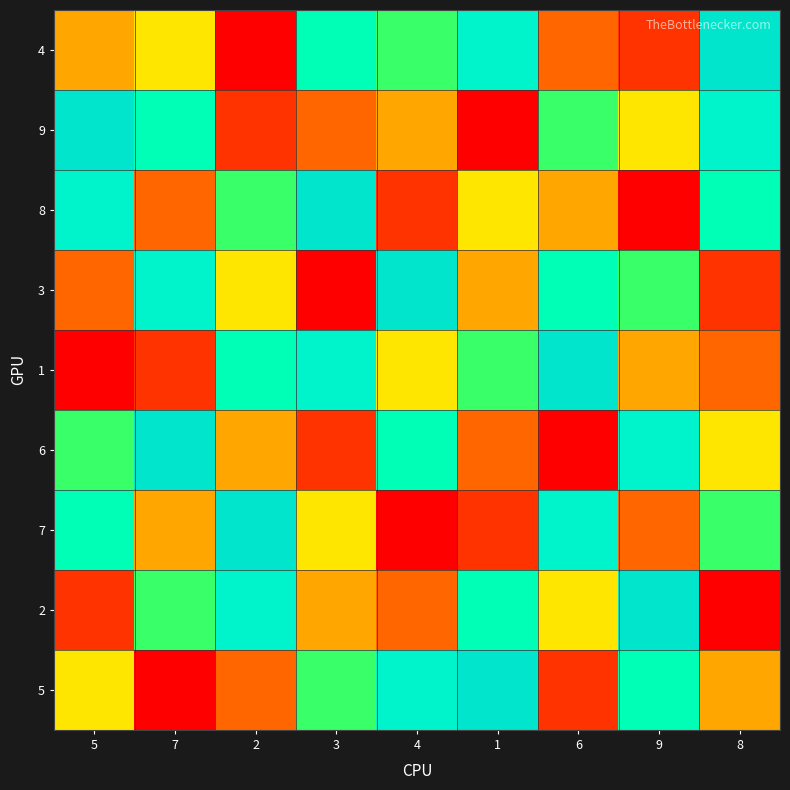

Which category has the lowest value across all series?

2